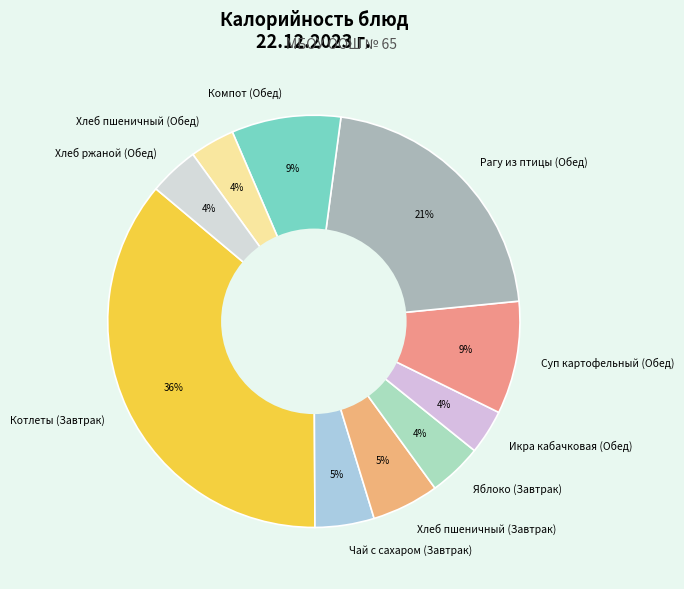

Does Хлеб ржаной (Обед) represent more than half of the total?

No